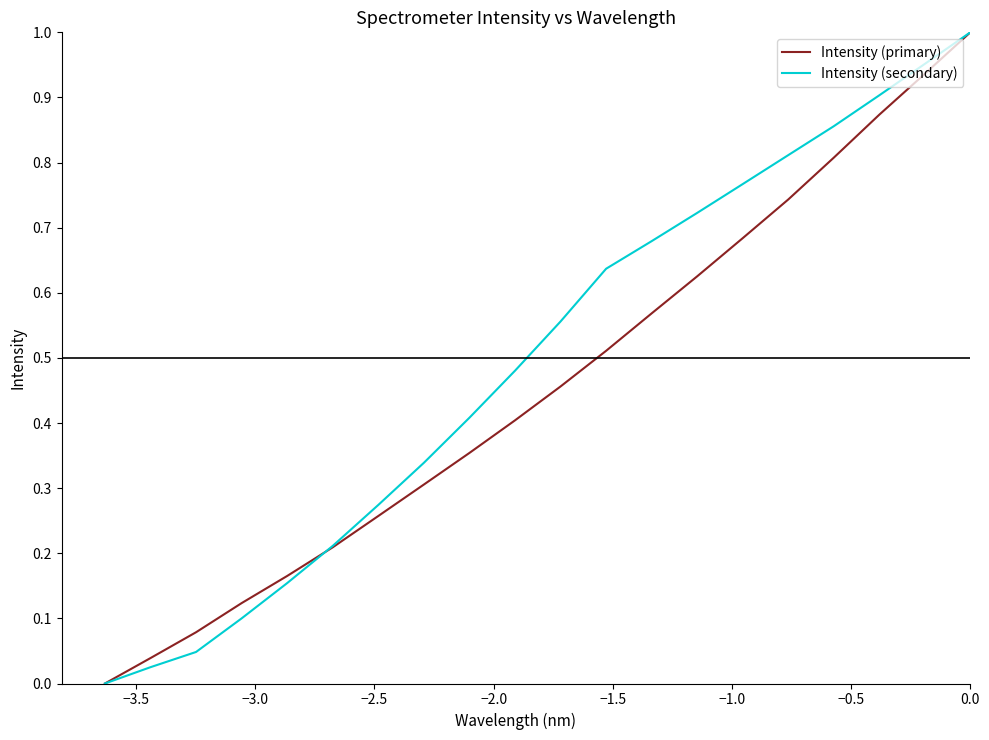

How many positive values does the Intensity (primary) series have?

19